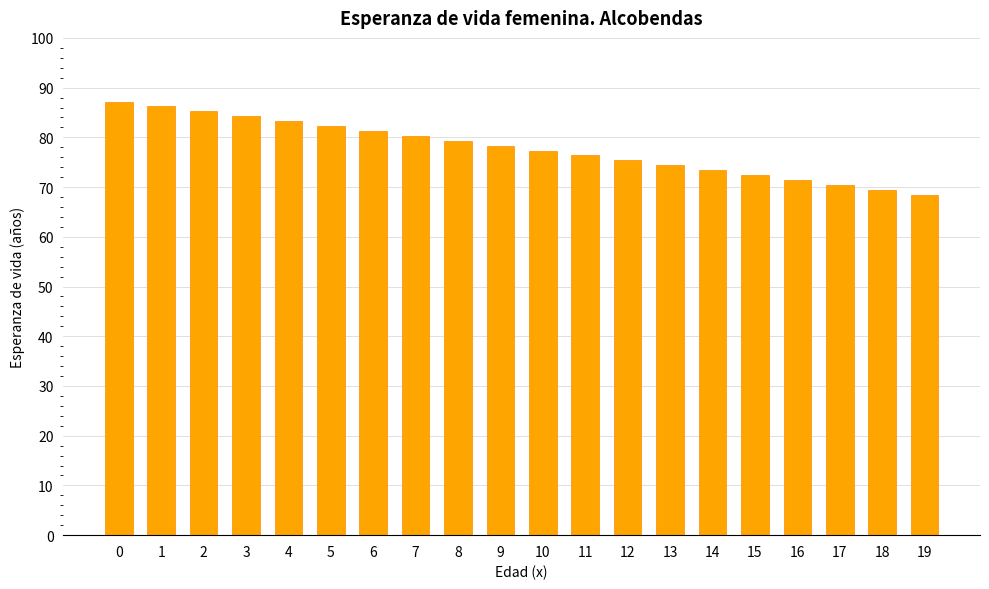

True or false: the data shows 31.3 at 12.

False